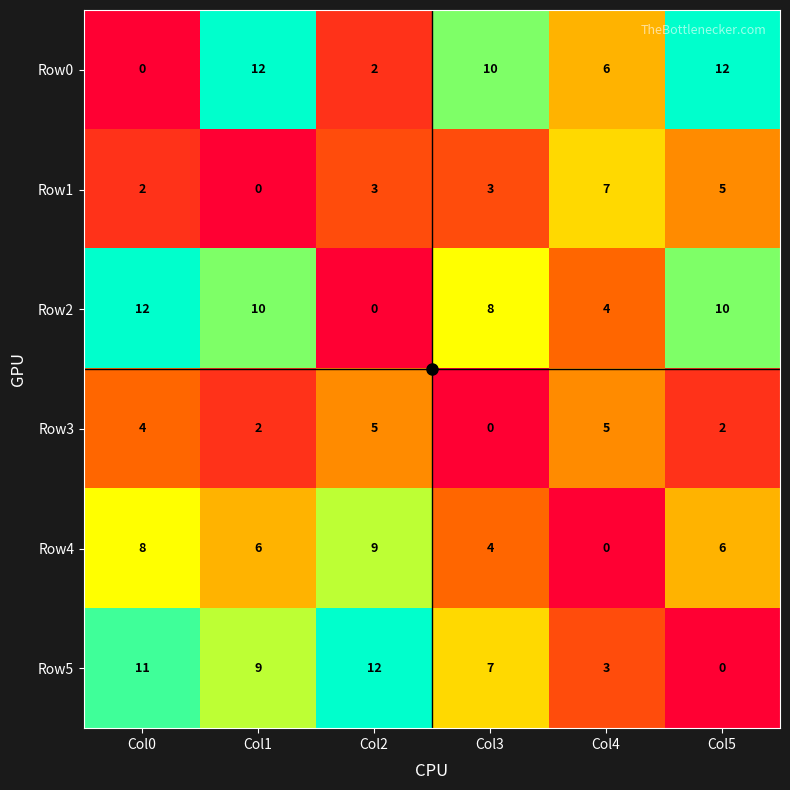

What is the sum of all Row5 values?

42